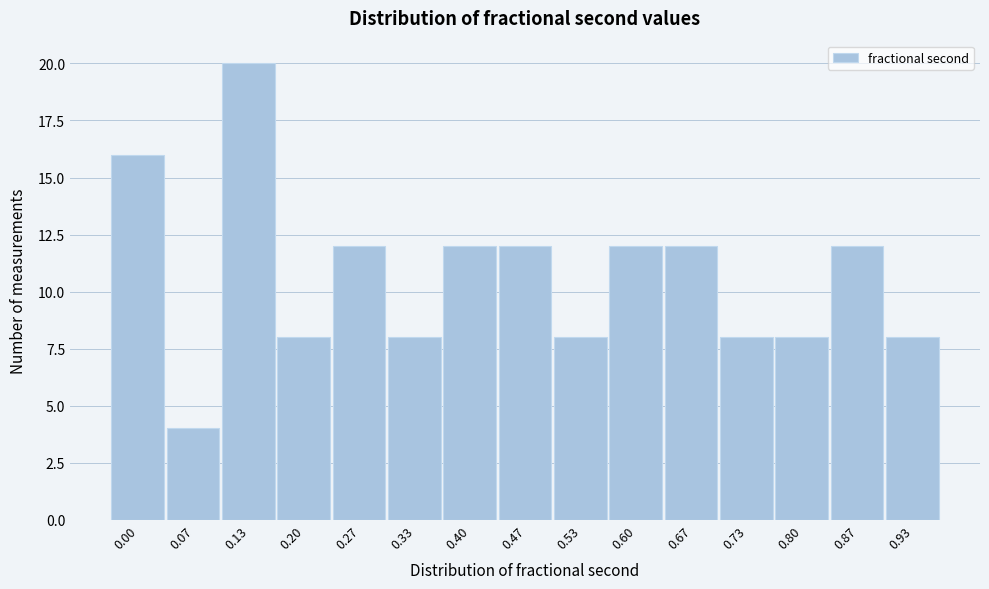

Reading right to left, extract all data points from this chart.

8	12	8	8	12	12	8	12	12	8	12	8	20	4	16